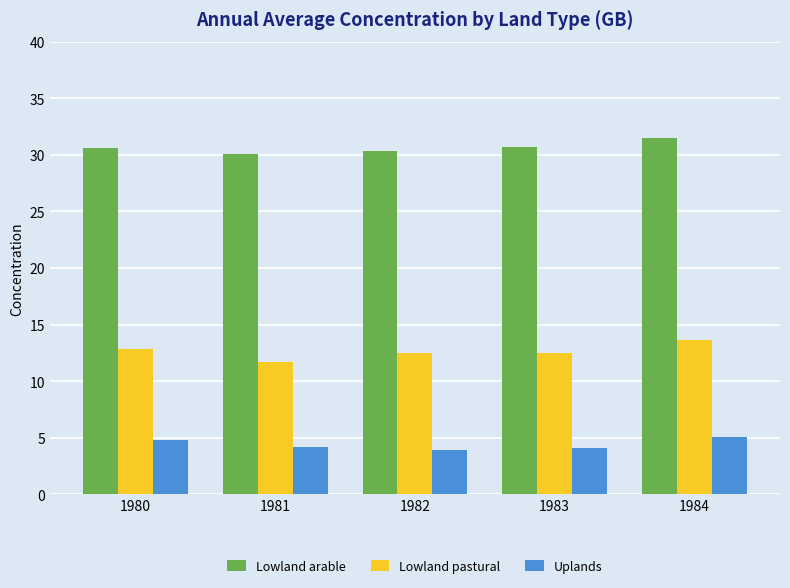

Which series has the largest total across all categories?

Lowland arable